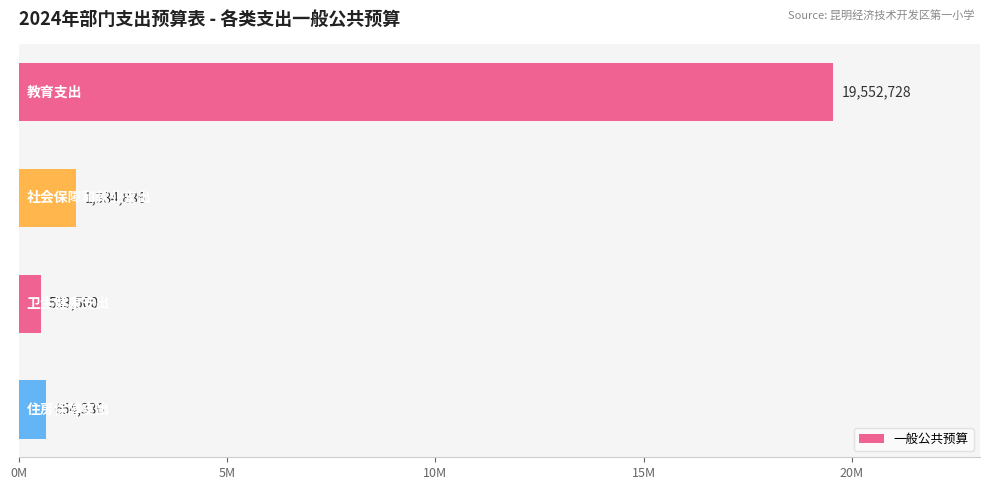

What is the difference between the maximum and minimum values?

19019228.0